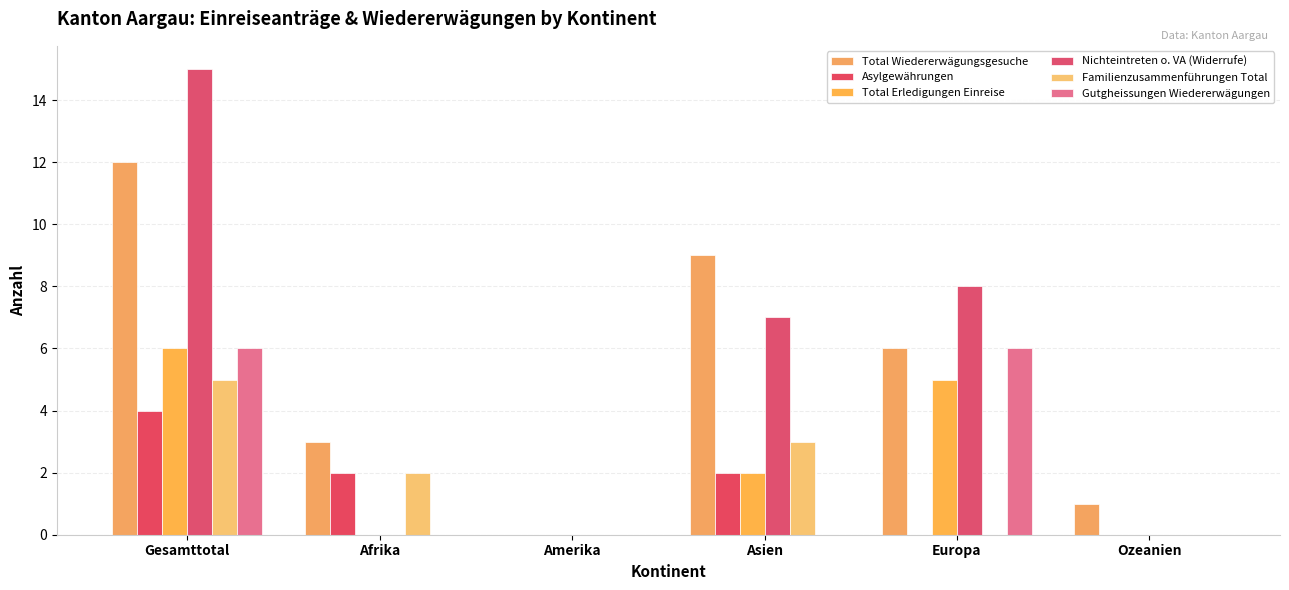

What is the total value across all series at Afrika?

7